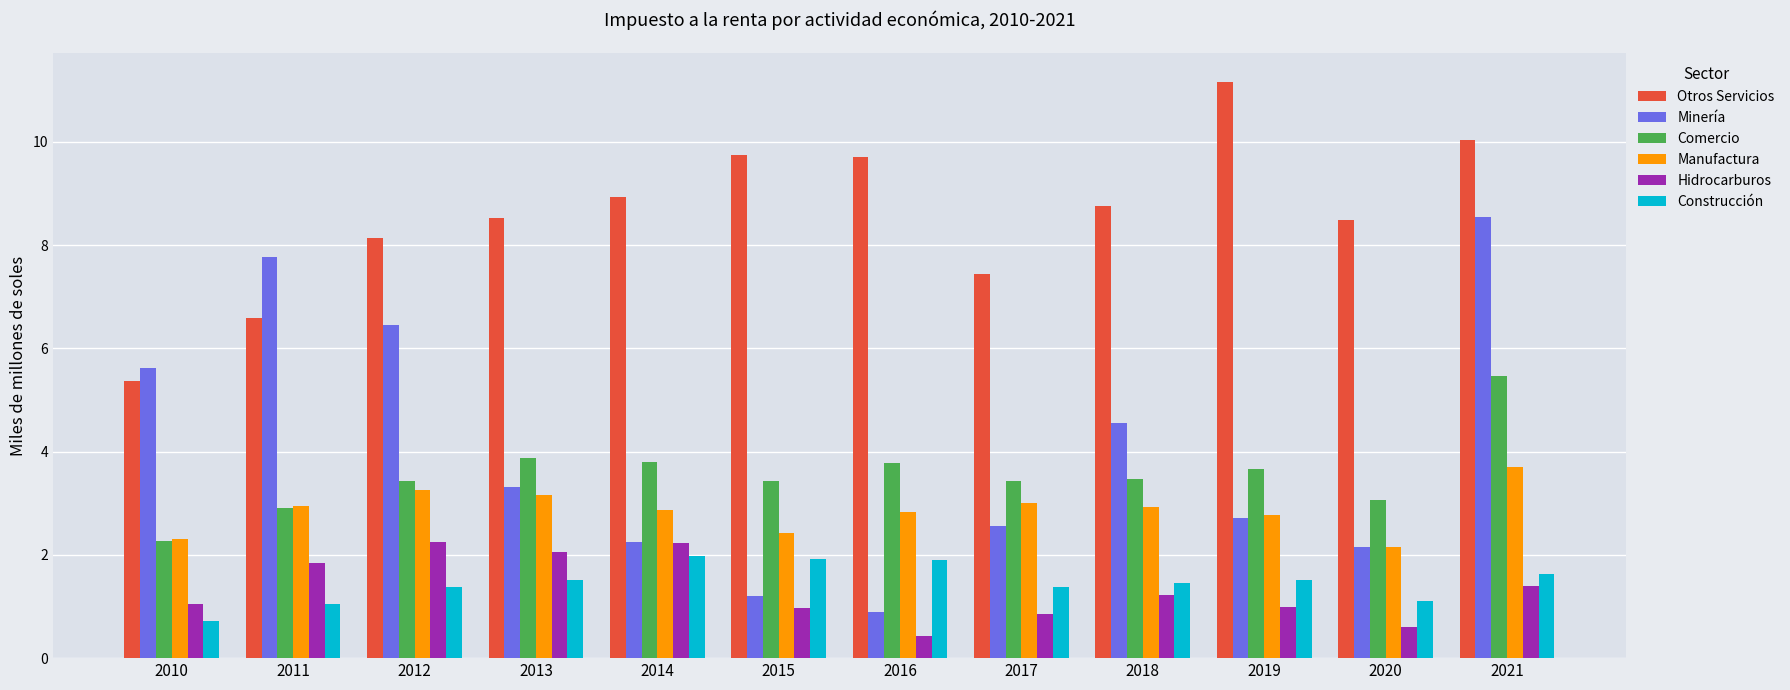

The value of Manufactura at 2021 is 3.7. True or false?

True